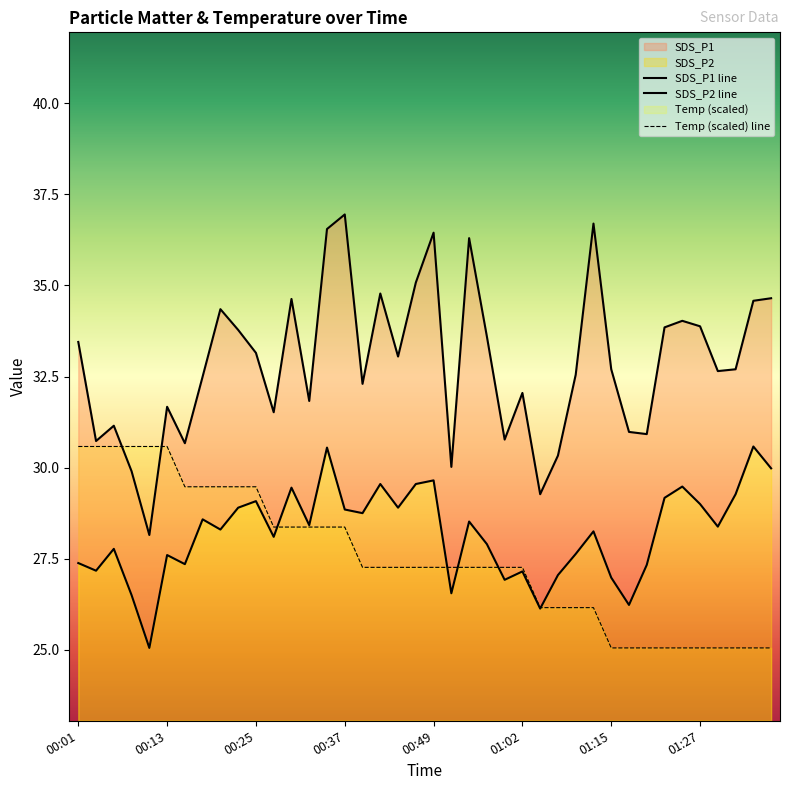

Does the chart display data point markers on the line(s)?

No